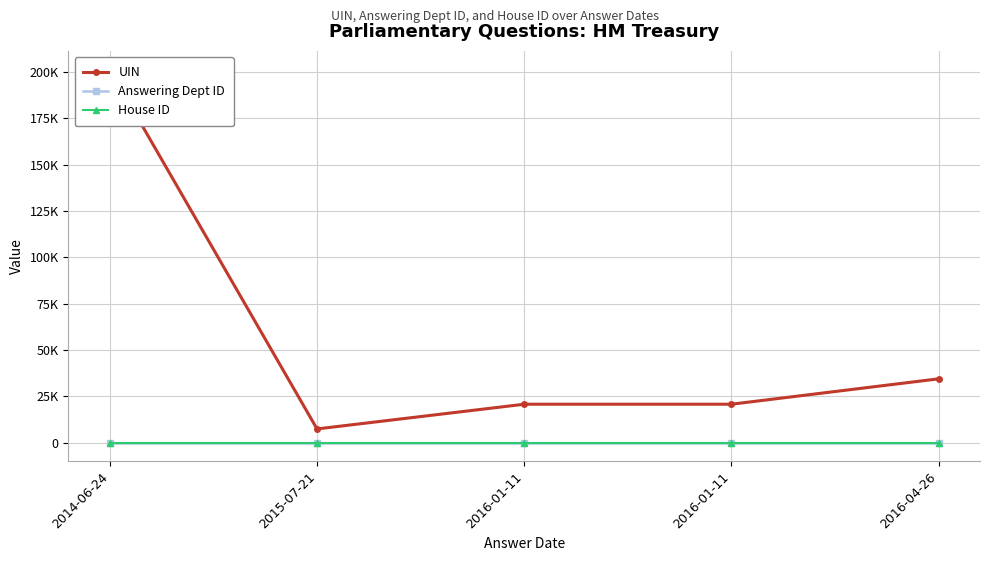

At how many categories does at least one series exceed 69222?

1